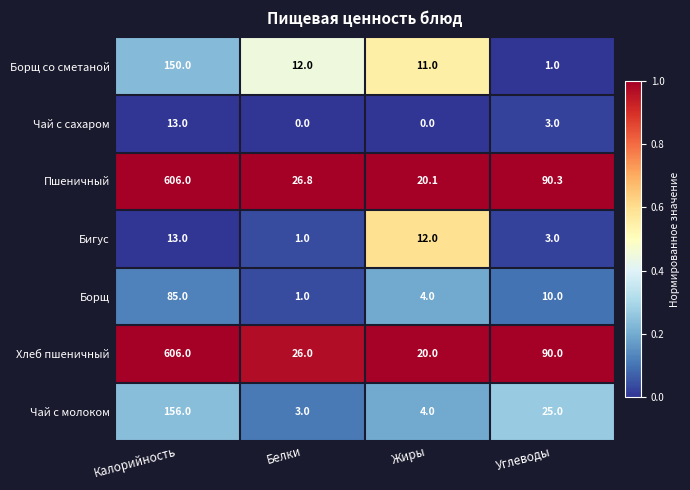

Reading left to right, list all the values displayed in this chart.

Борщ со сметаной: Калорийность=150.0	Белки=12.0	Жиры=11.0	Углеводы=1.0
Чай с сахаром: Калорийность=13.0	Белки=0.0	Жиры=0.0	Углеводы=3.0
Пшеничный: Калорийность=606.0	Белки=26.8	Жиры=20.1	Углеводы=90.3
Бигус: Калорийность=13.0	Белки=1.0	Жиры=12.0	Углеводы=3.0
Борщ: Калорийность=85.0	Белки=1.0	Жиры=4.0	Углеводы=10.0
Хлеб пшеничный: Калорийность=606.0	Белки=26.0	Жиры=20.0	Углеводы=90.0
Чай с молоком: Калорийность=156.0	Белки=3.0	Жиры=4.0	Углеводы=25.0